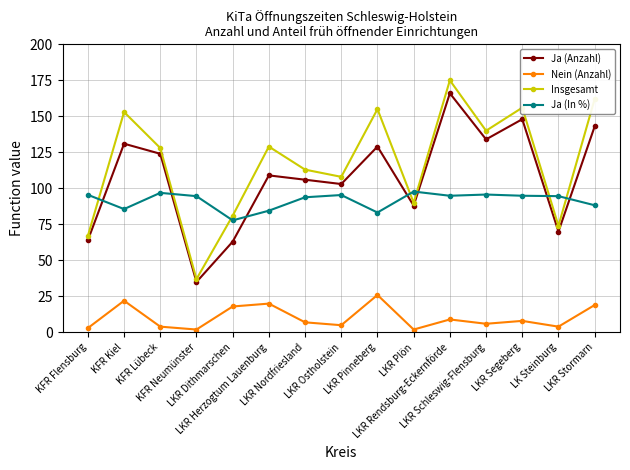

True or false: Ja (In %) has a value of 150.9 at KFR Kiel.

False